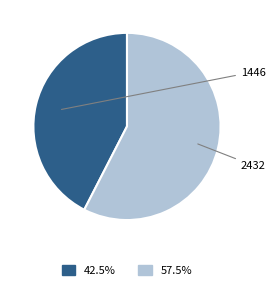

What is the smallest slice in the pie chart?

1446